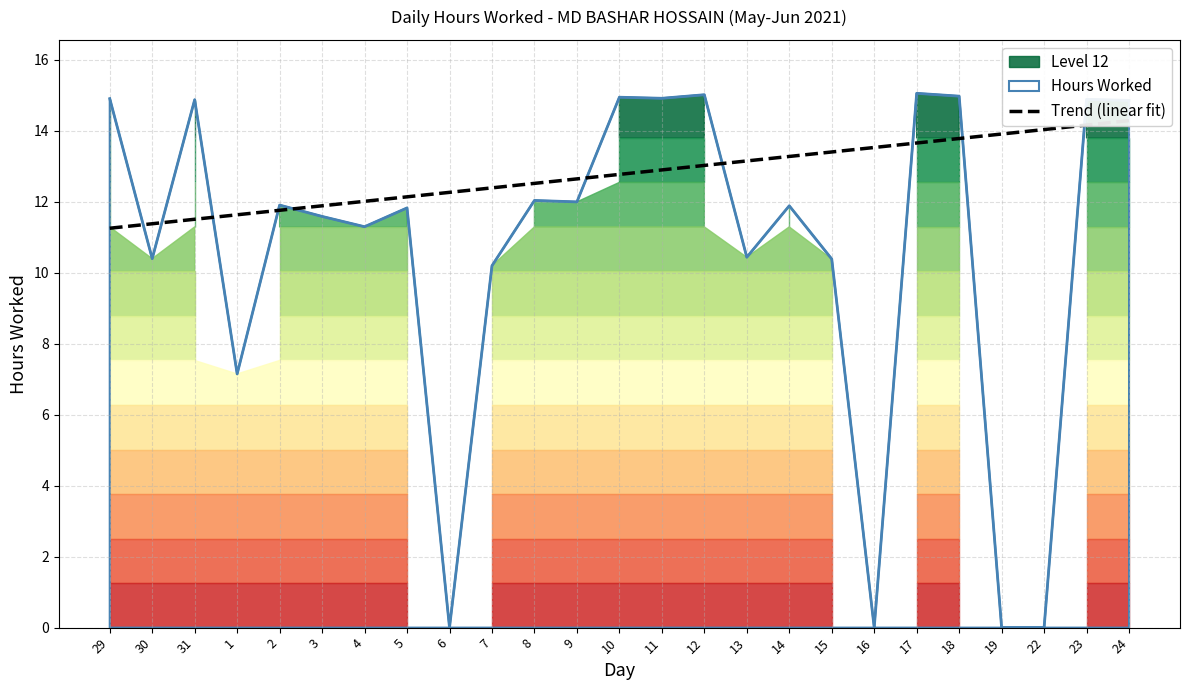

True or false: the data has more than 0 interior local peaks.

False